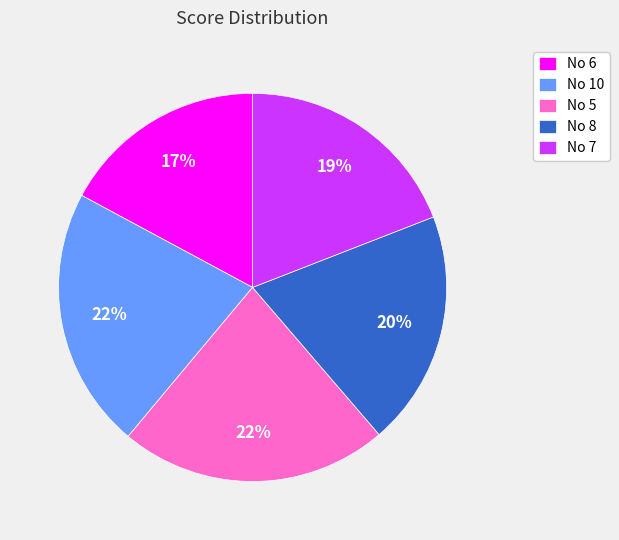

To the nearest percent, what is the difference between the largest and smallest slice percentages?

5%